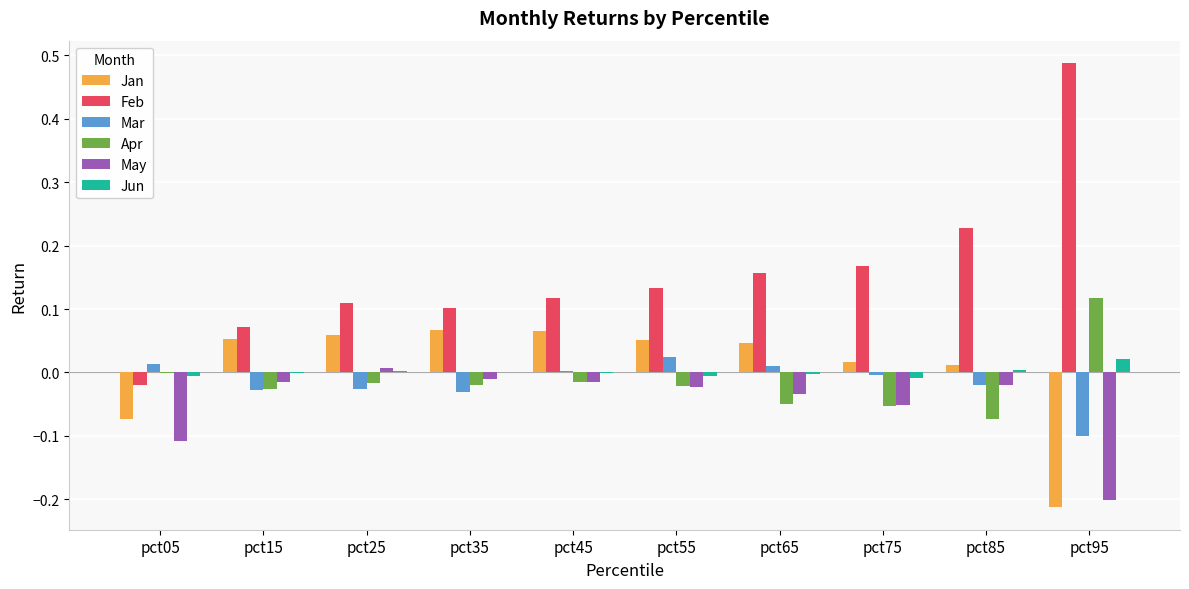

The Apr series shows 0.1 at pct95. True or false?

True